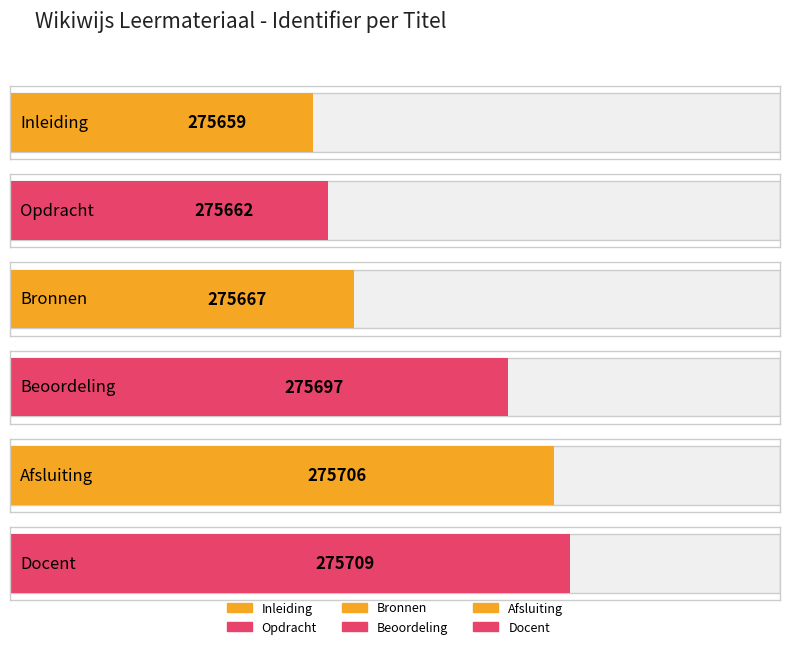

Rank the categories by value from highest to lowest.

Docent, Afsluiting, Beoordeling, Bronnen, Opdracht, Inleiding